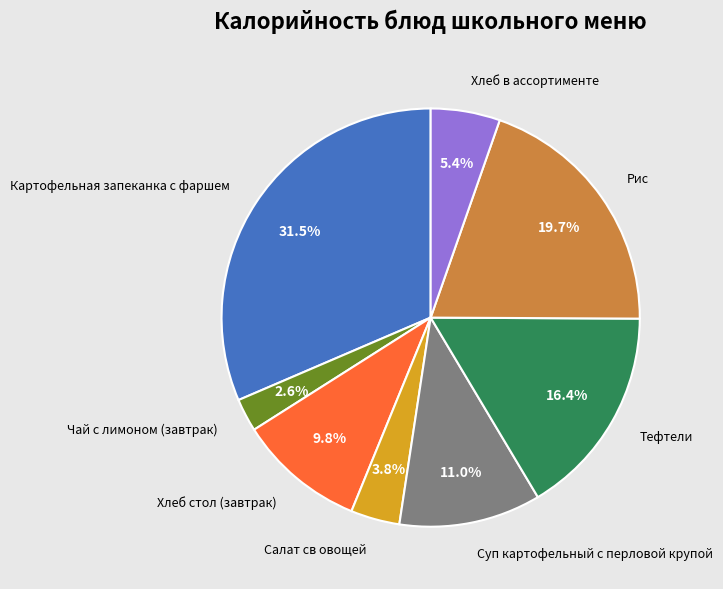

What portion of the pie excludes Хлеб стол (завтрак)?

90.2%